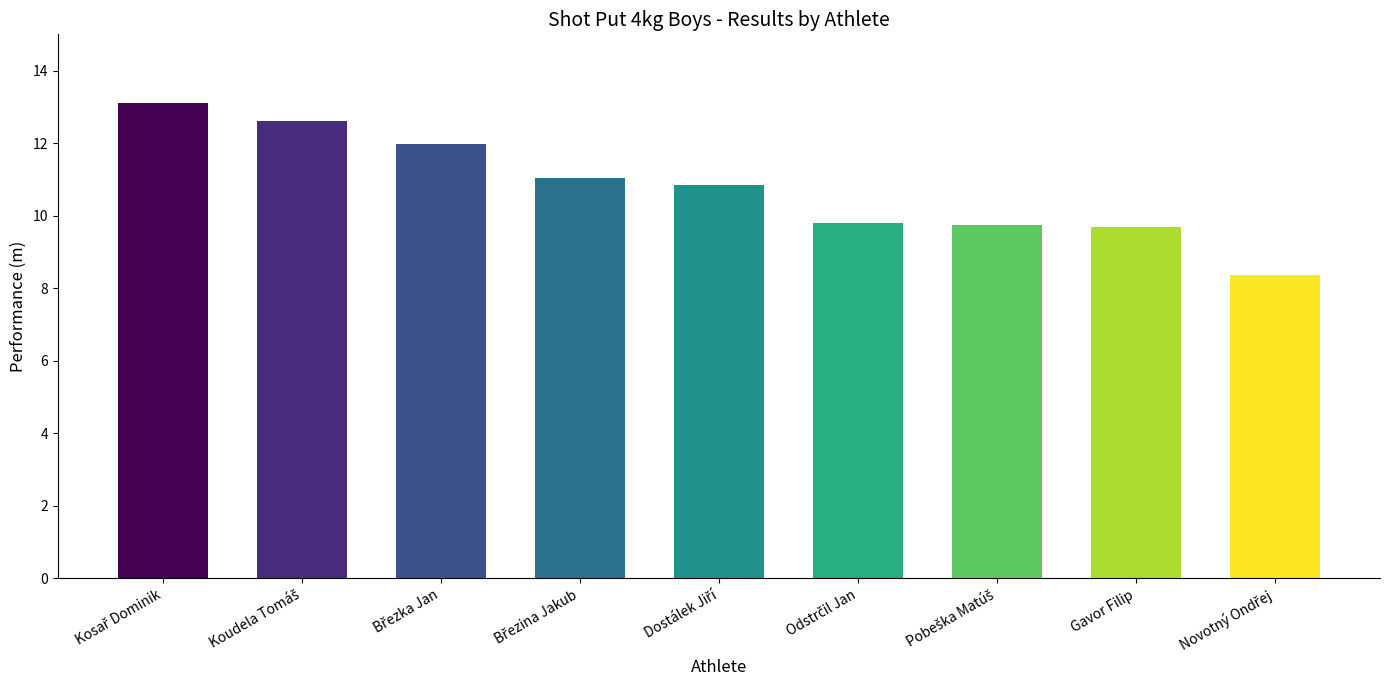

What is the smallest value displayed?

8.4